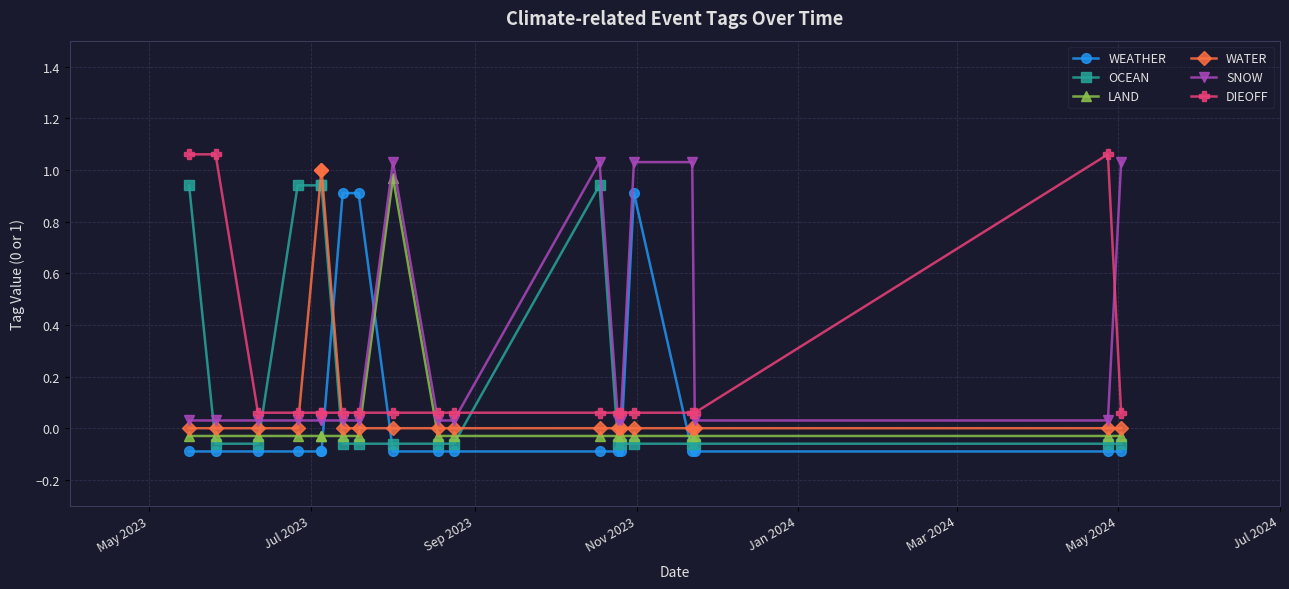

The SNOW series shows 0.0 at Jul 2024. True or false?

True